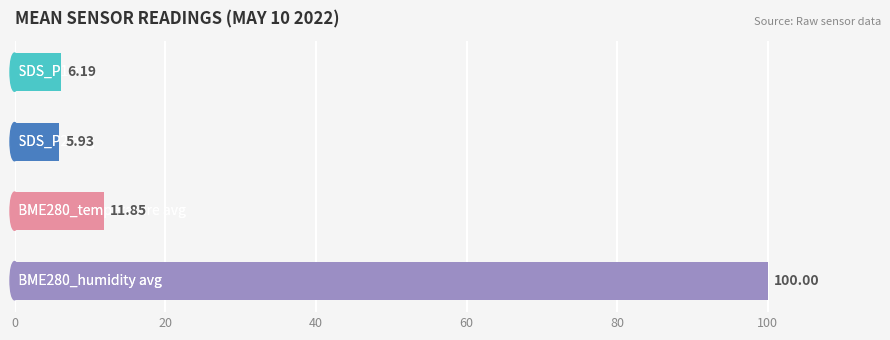

What is the average value?

31.0